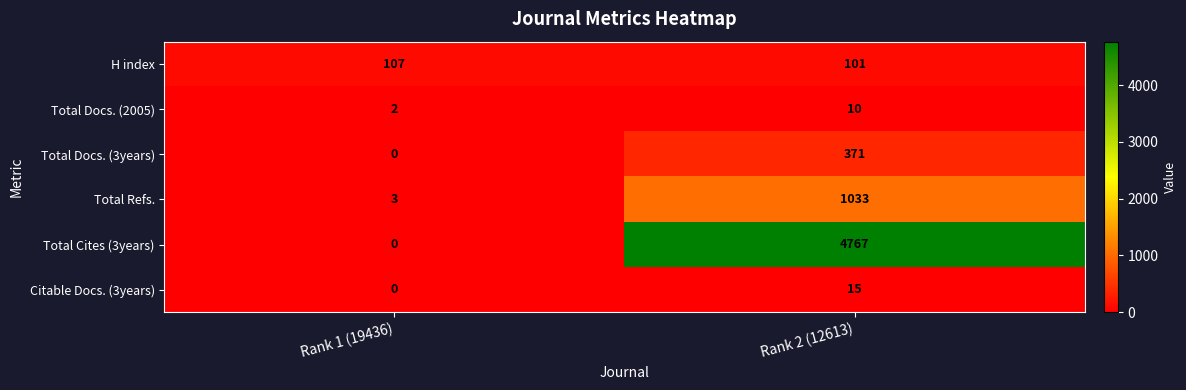

Which series changed the most between Rank 1 (19436) and Rank 2 (12613)?

Total Cites (3years)